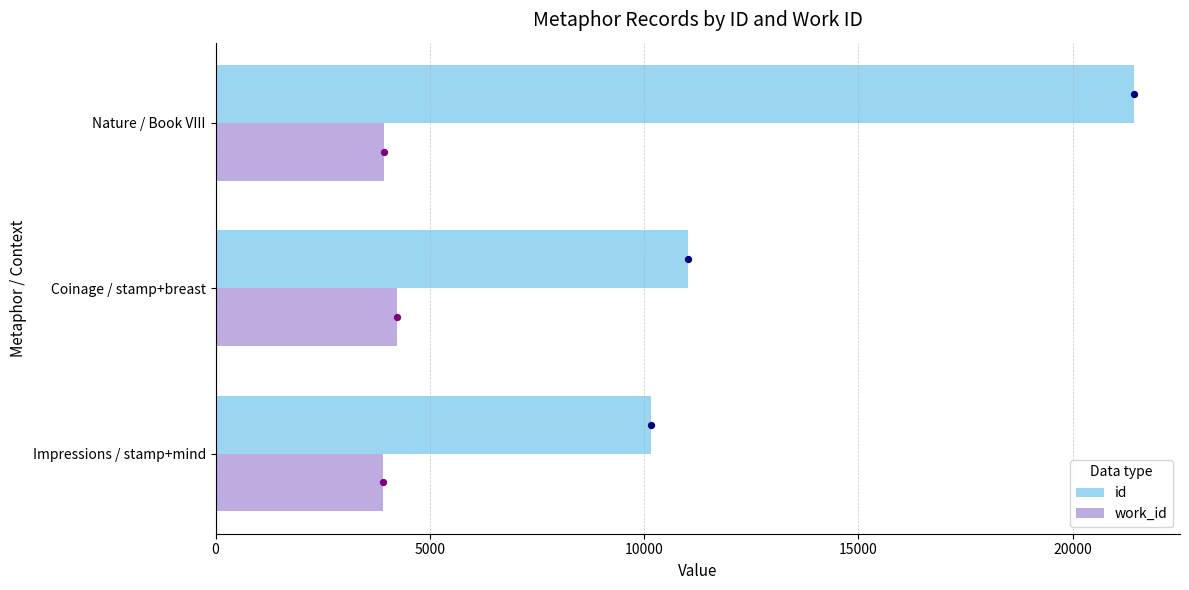

Which series contains the lowest Y value?

work_id